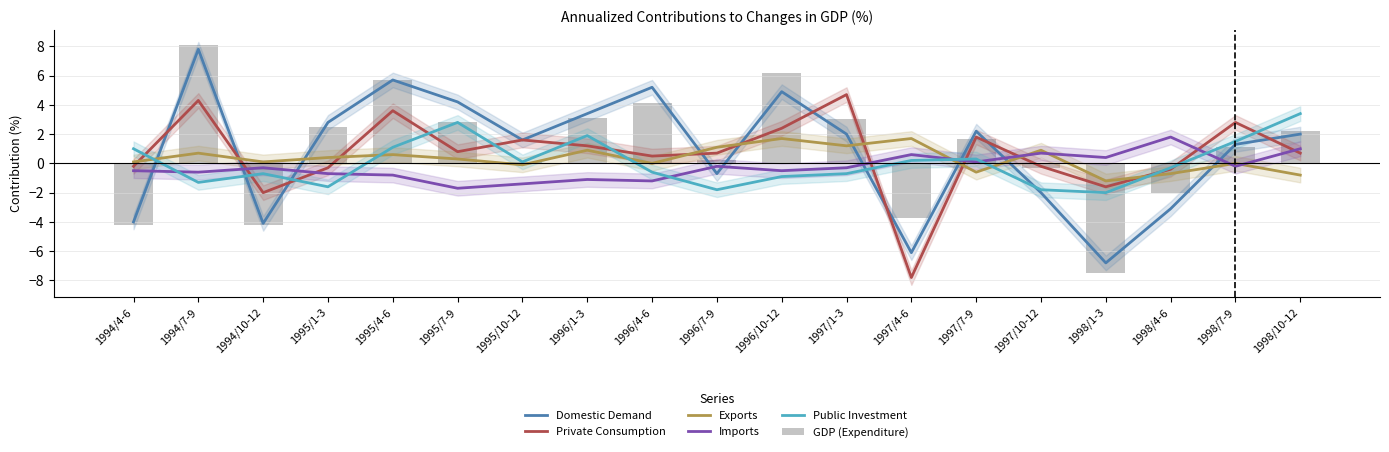

How many data points in Imports are above 0?

6